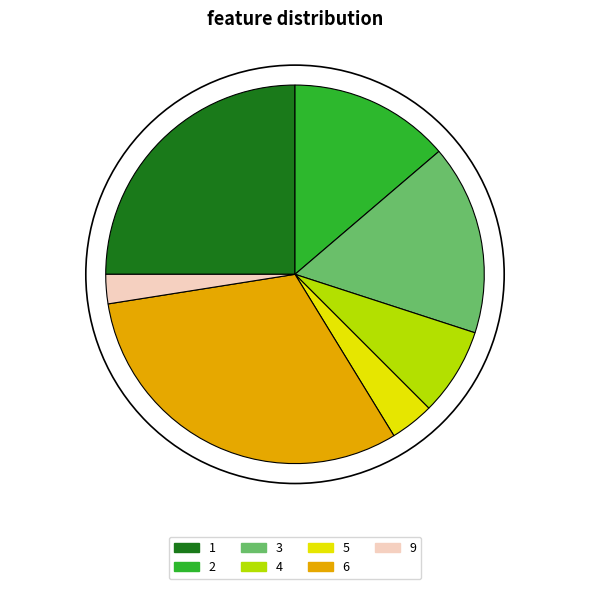

What is the largest slice in the pie chart?

6